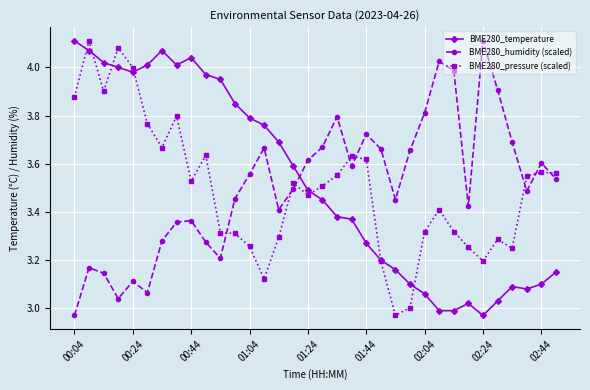

How many intersections are there between BME280_humidity (scaled) and BME280_temperature?

1